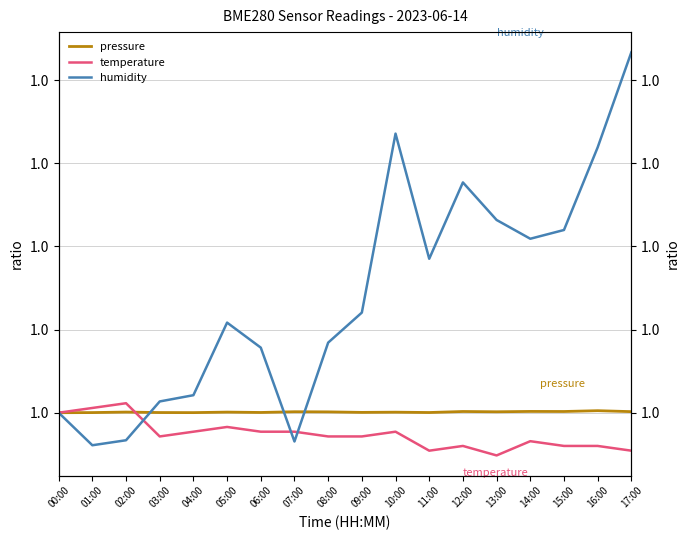

Is this an area chart (filled region under the line)?

No